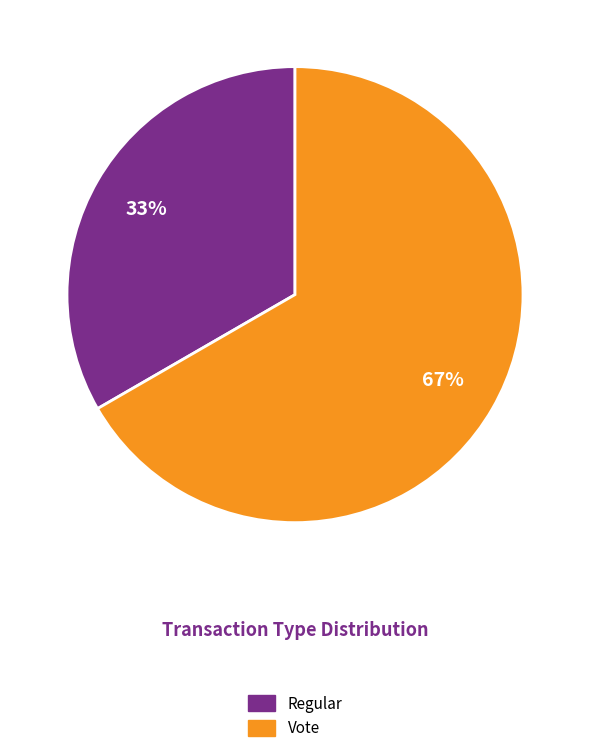

Approximately how many times larger is the value at Vote compared to Regular?

2.0